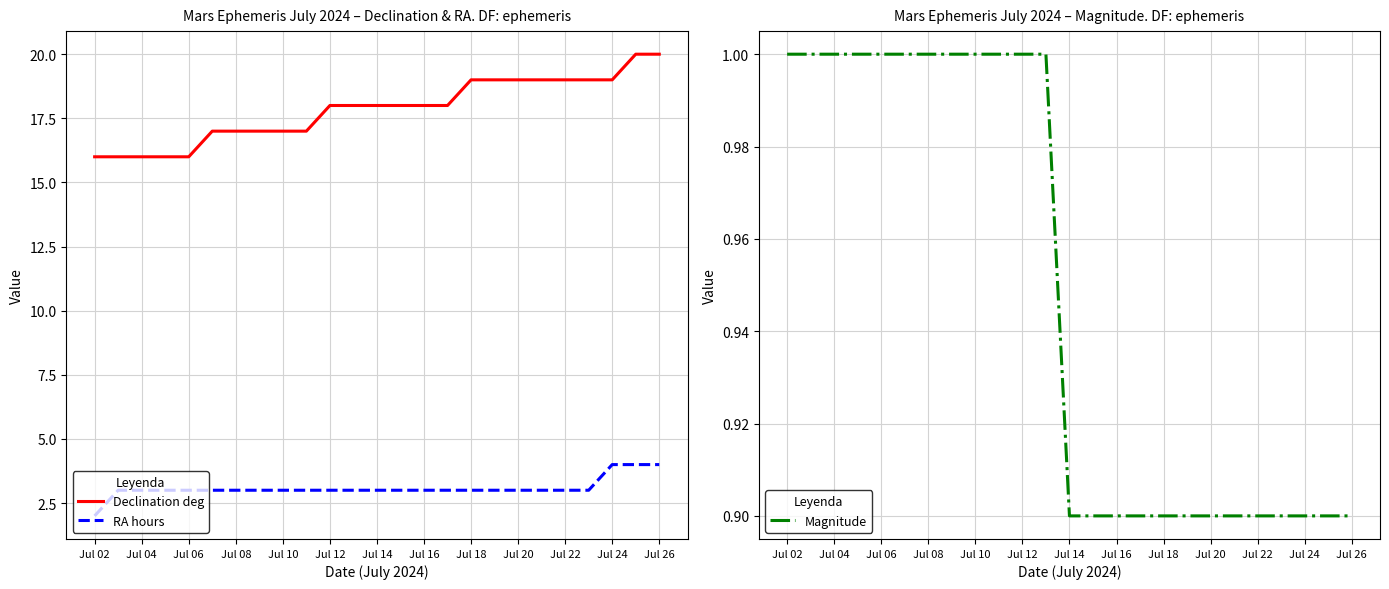

What is the minimum value shown in the chart?

0.9